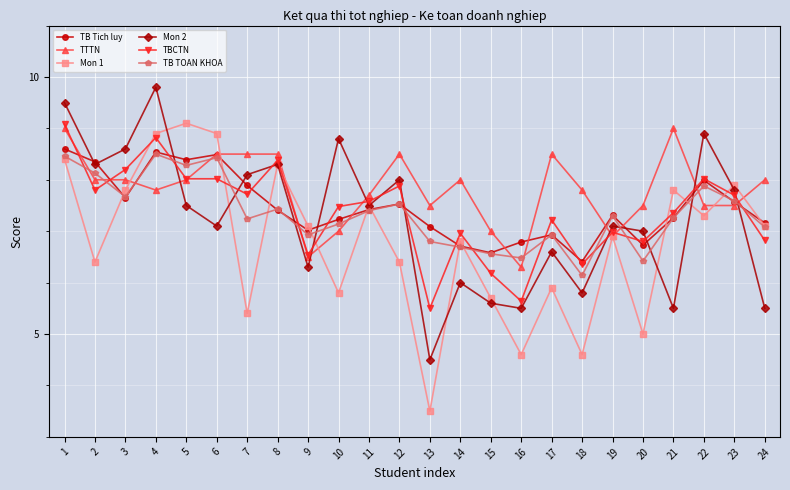

In TB Tich luy, how many points are lower than both neighbors (excluding endpoints)?

6